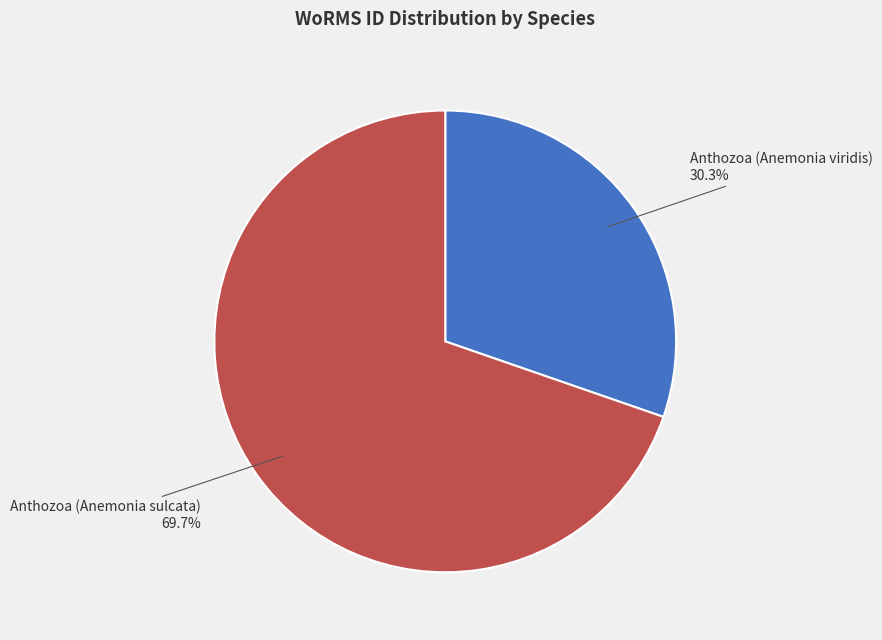

Is there any slice that represents more than half of the pie?

Yes